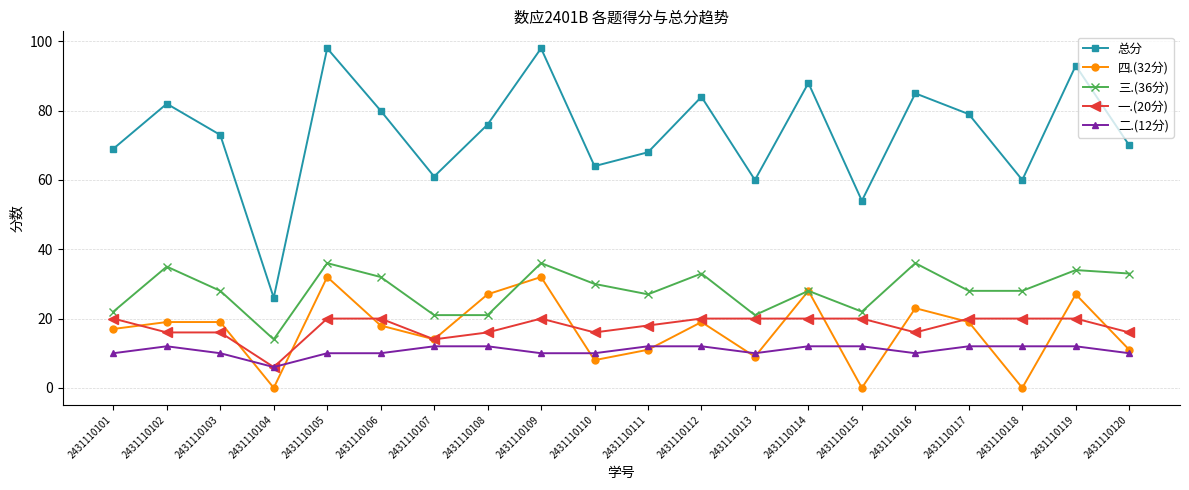

Which series has the widest spread of values?

总分